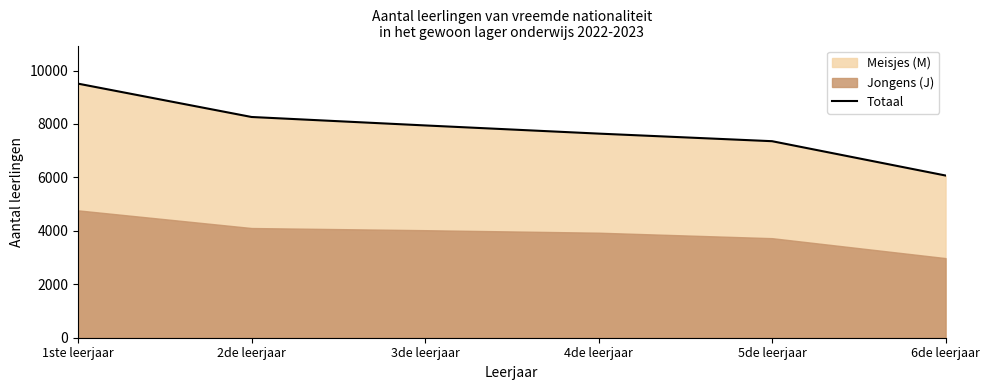

What is the label of the 4th point from the left?

4de leerjaar